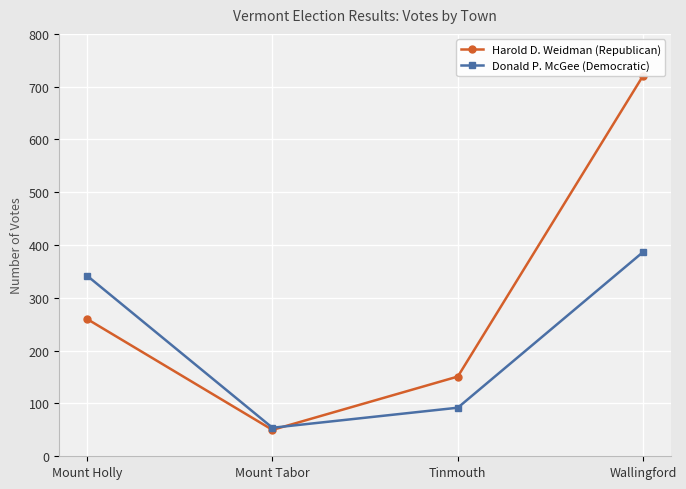

At which label is Donald P. McGee (Democratic) closest to 220?

Mount Holly